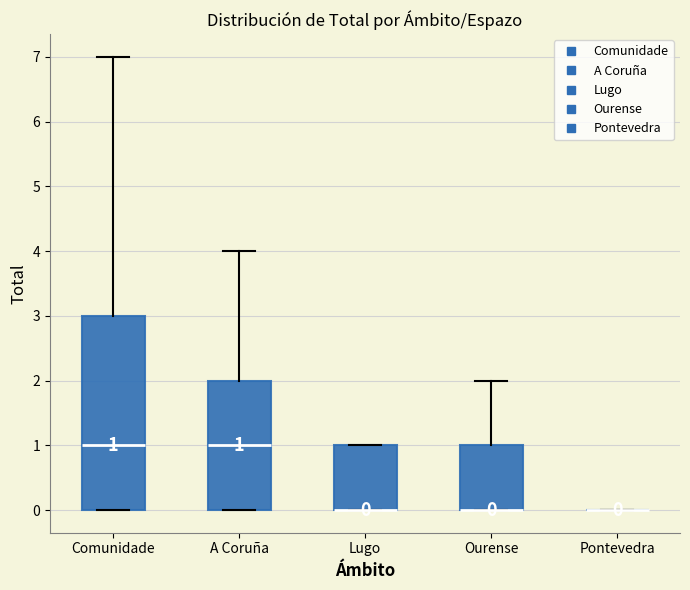

Comparing the boxes themselves (not the whiskers), which one is the tallest?

Comunidade